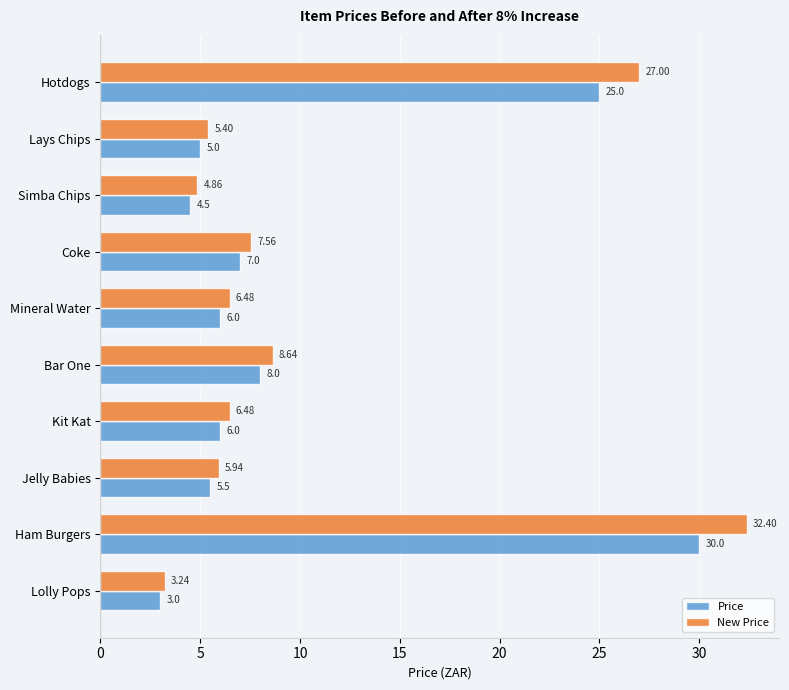

Where is New Price nearest to the value 17?

Bar One